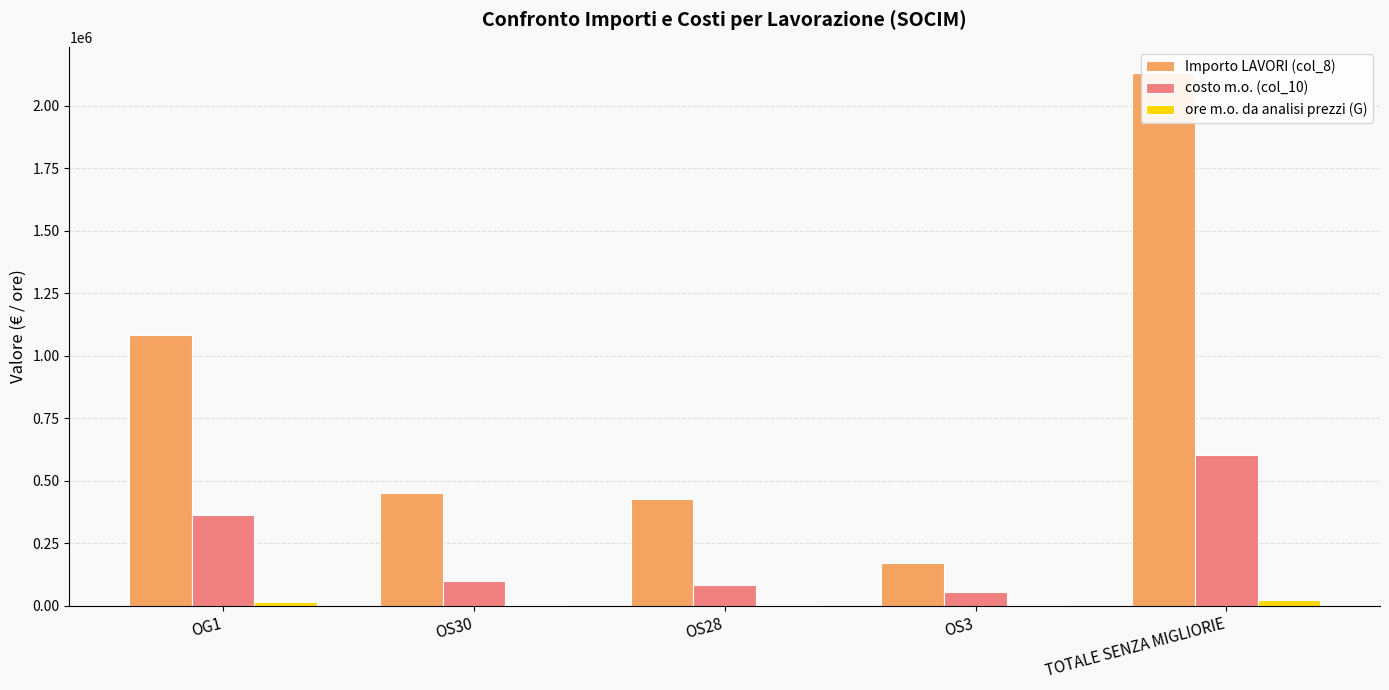

Count the number of data series in this chart.

3